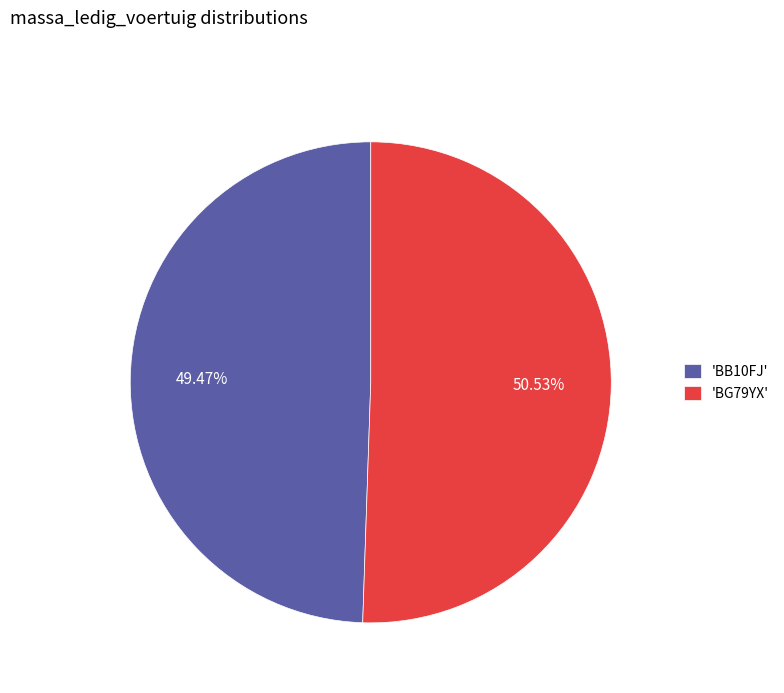

What is the ratio of the value at 'BB10FJ' to the value at 'BG79YX'?

1.0